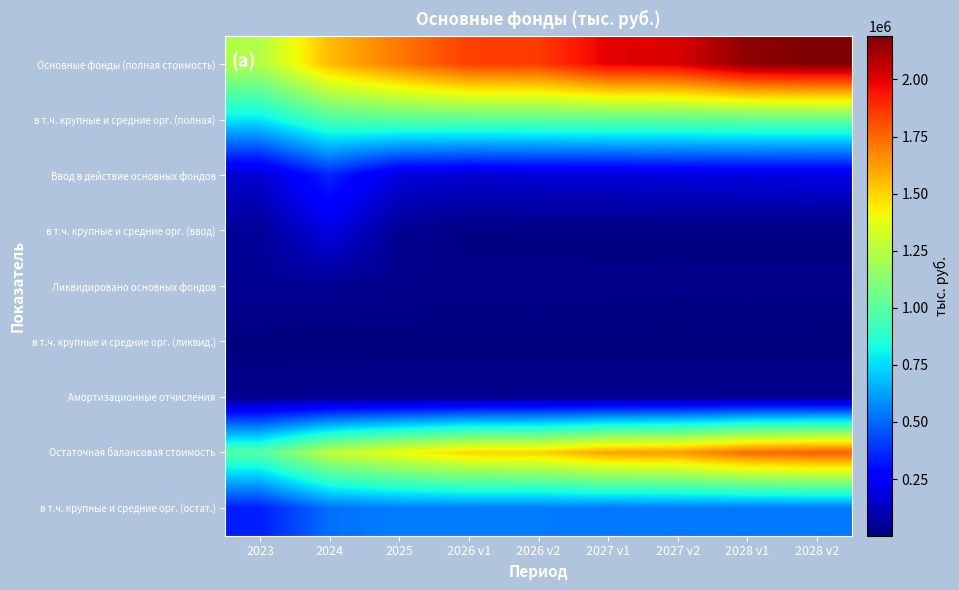

At which category is the sum across all series the highest?

2028 v2